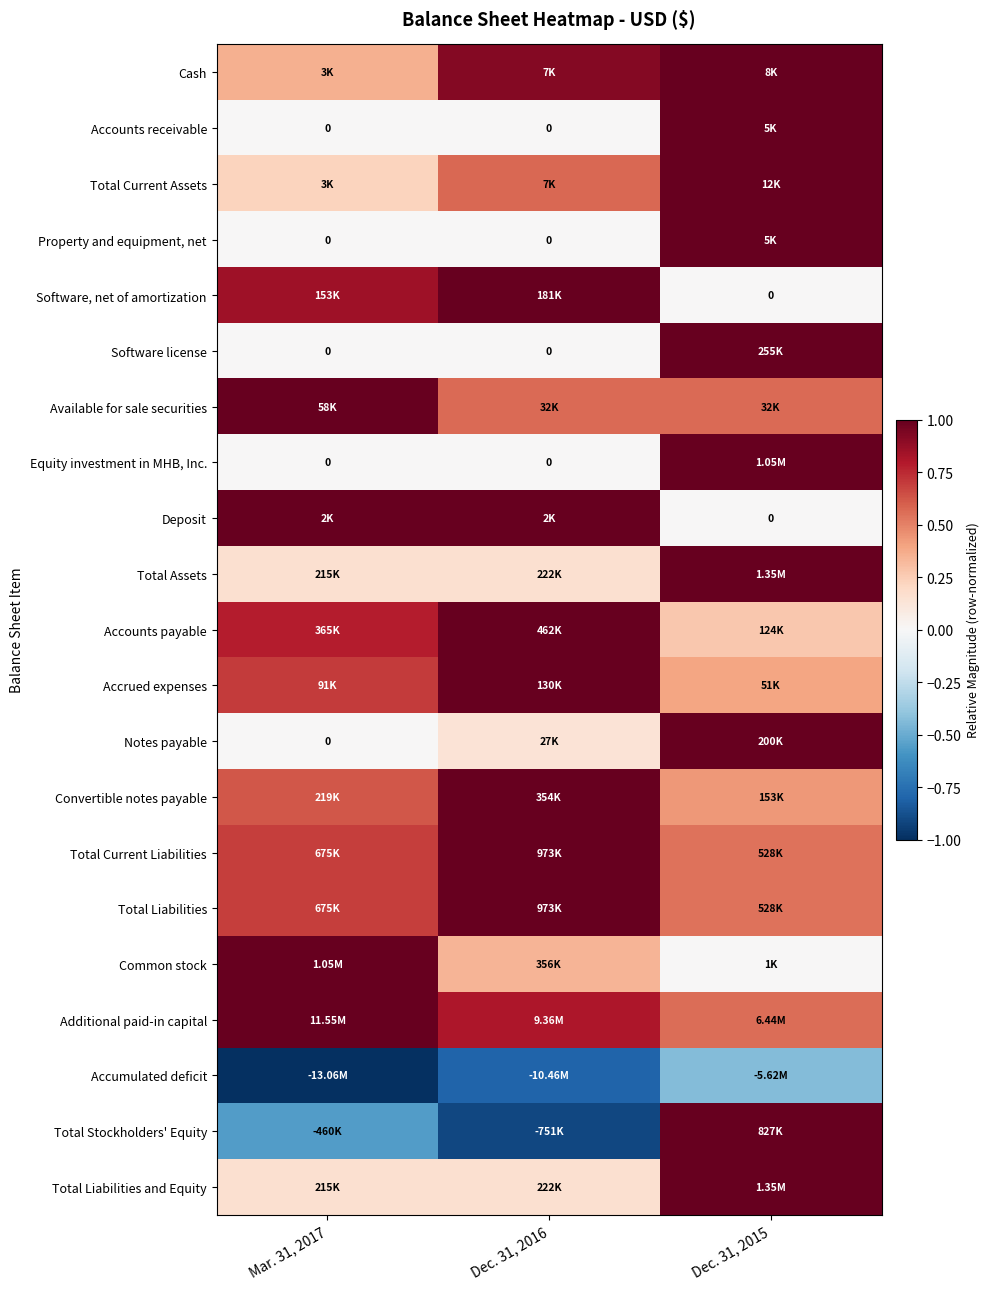

Which series has the largest total across all categories?

Additional paid-in capital